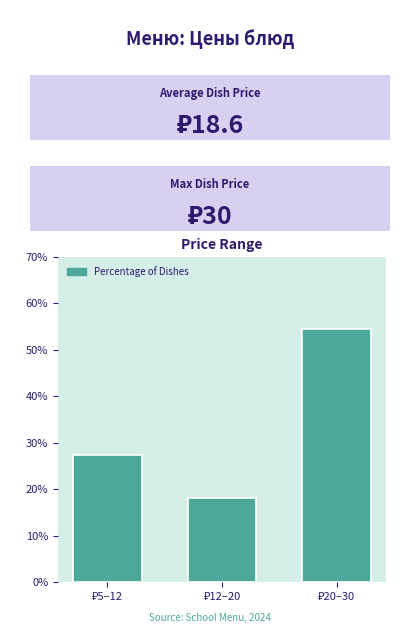

Reading right to left, what are all the values shown in this chart?

54.5	18.2	27.3